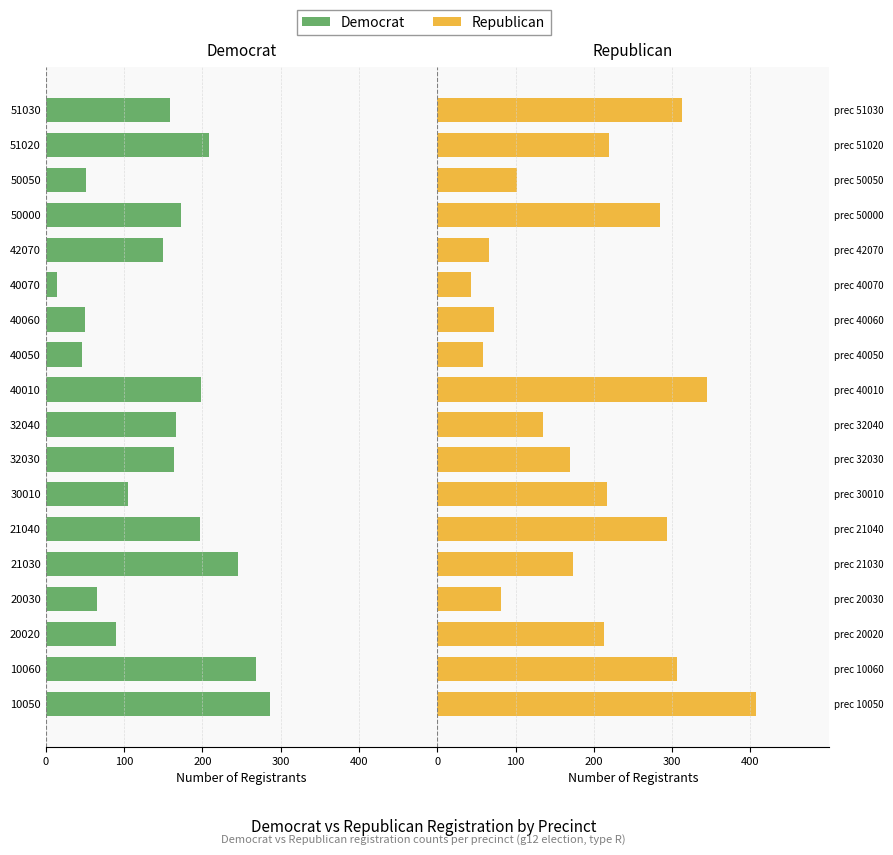

Rank the series by their average value, from highest to lowest.

Republican, Democrat